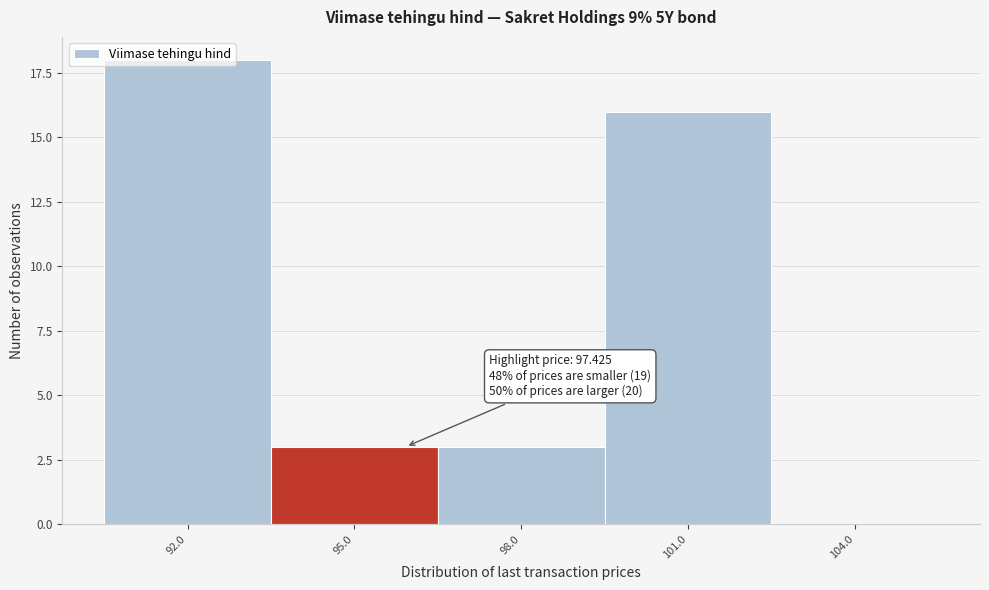

What is the sum of the values at 92.0 and 101.0?

34